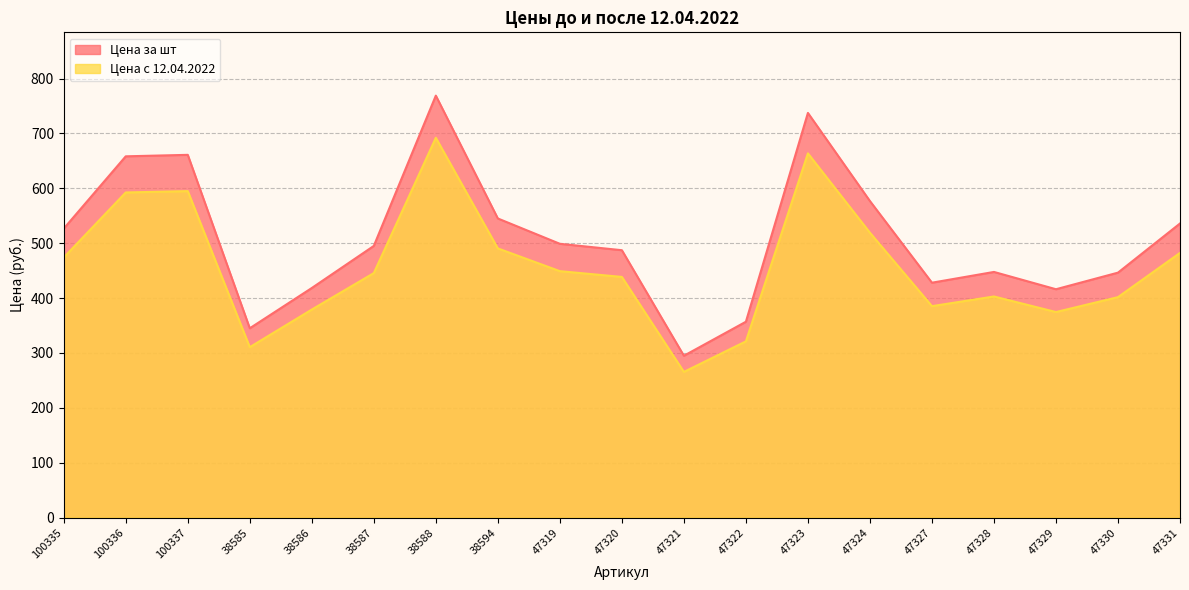

What is the label of the 6th point from the right?

47324